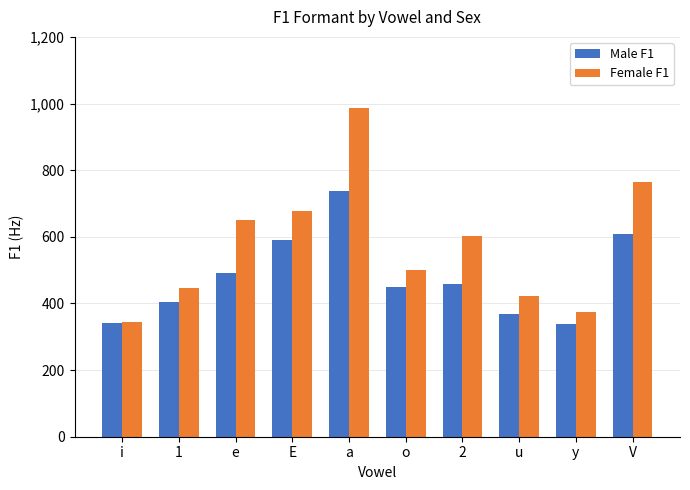

List the series in order of their overall mean, highest first.

Female F1, Male F1